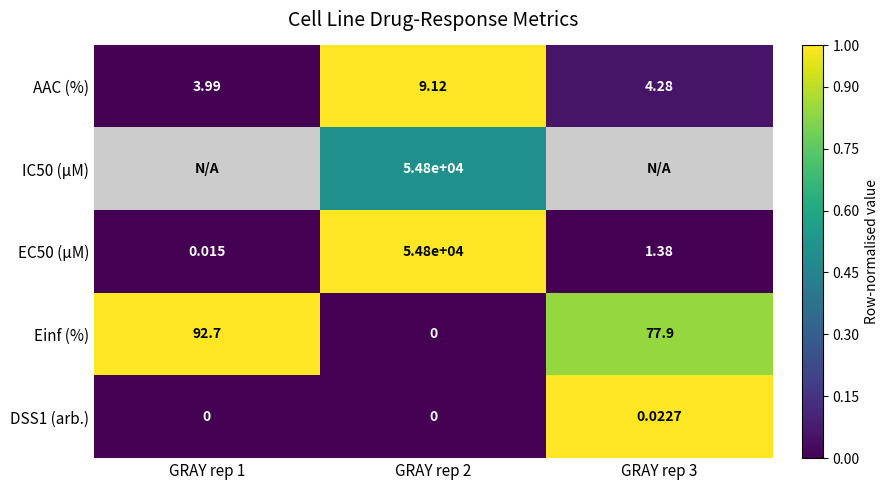

Between GRAY rep 1 and GRAY rep 2, which is larger?

GRAY rep 2